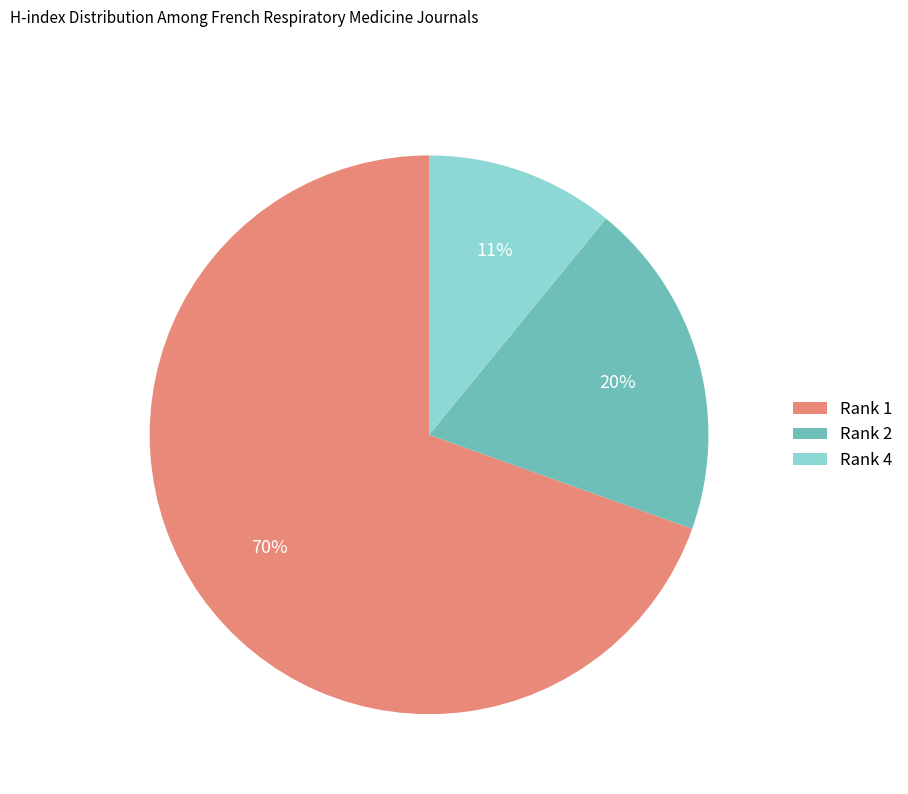

To the nearest percent, what is the average slice percentage?

33%